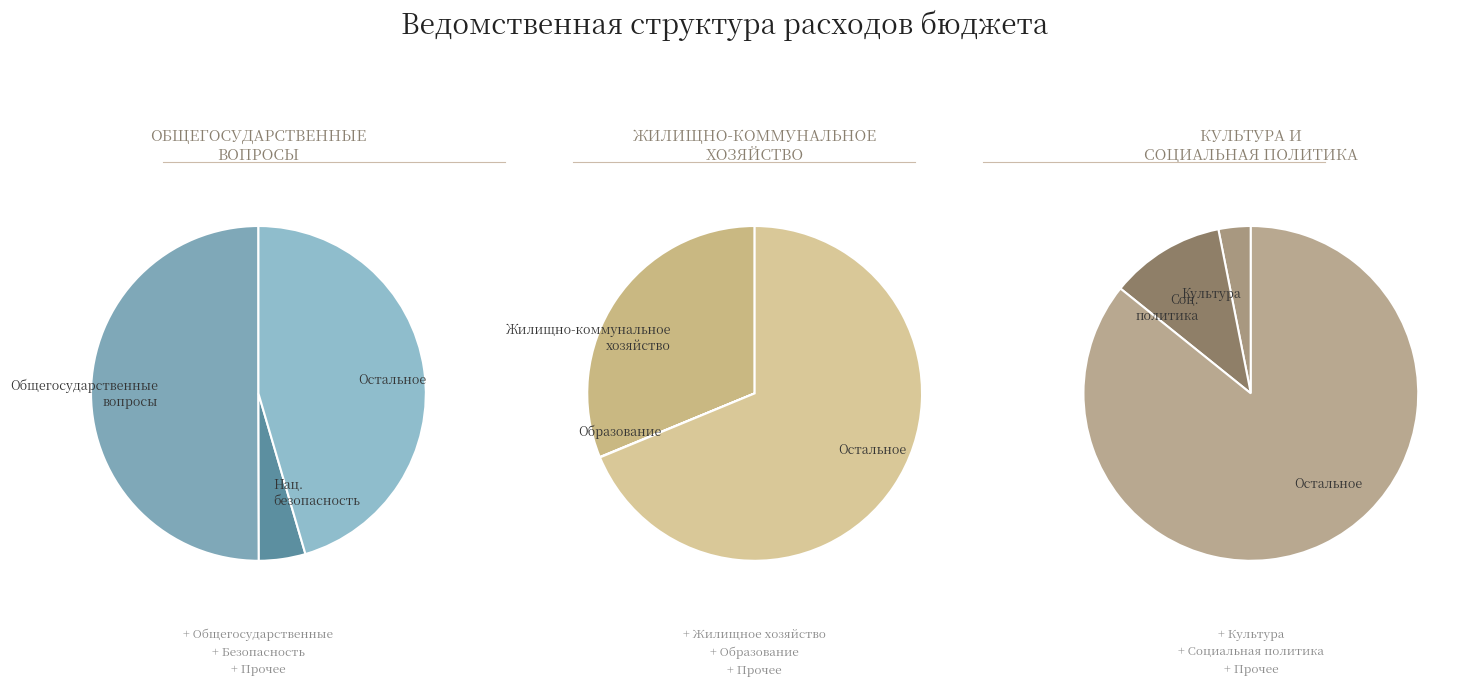

To the nearest percent, what is the combined percentage of СОЦИАЛЬНАЯ ПОЛИТИКА and ОБЩЕГОСУДАРСТВЕННЫЕ ВОПРОСЫ?

61%